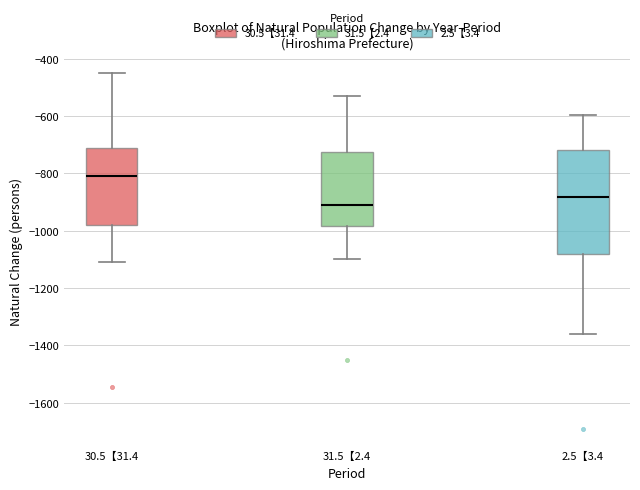

Where does the lower whisker of the box for 2.5【3.4 end on the y-axis? The values are not printed on the chart, so give them approximately, as read against the axis.

-1360